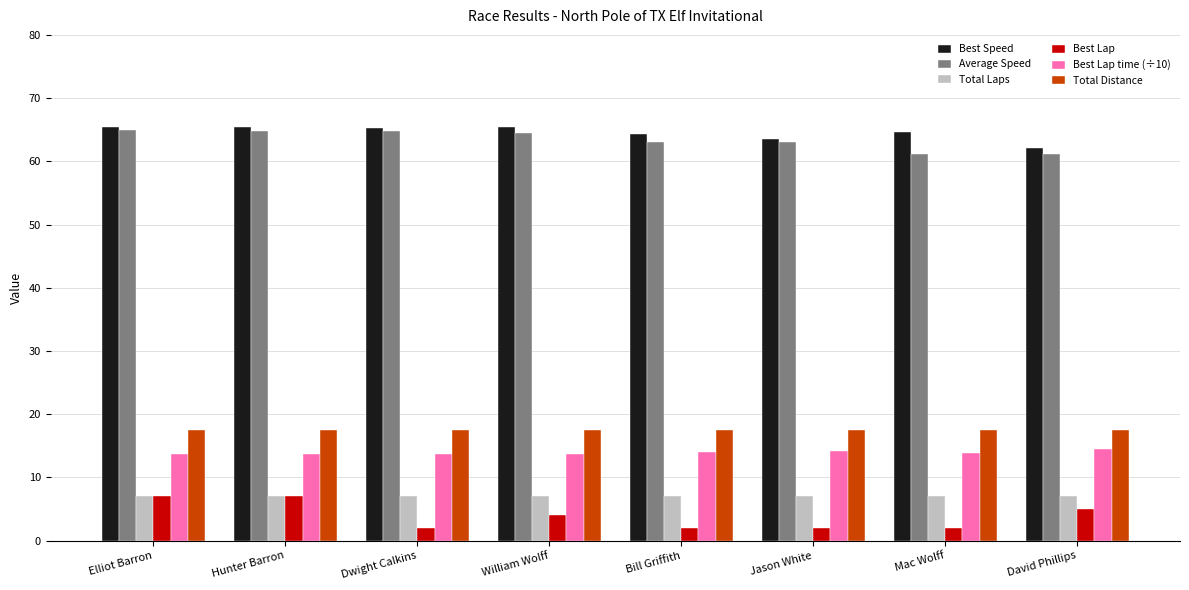

What position from the right is Dwight Calkins?

6